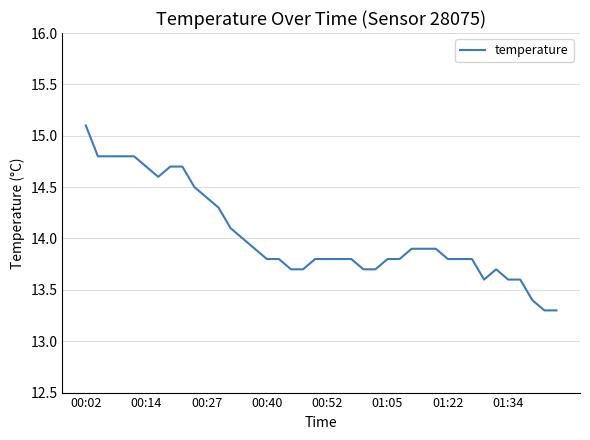

What is the difference between the second highest and minimum values?

1.5